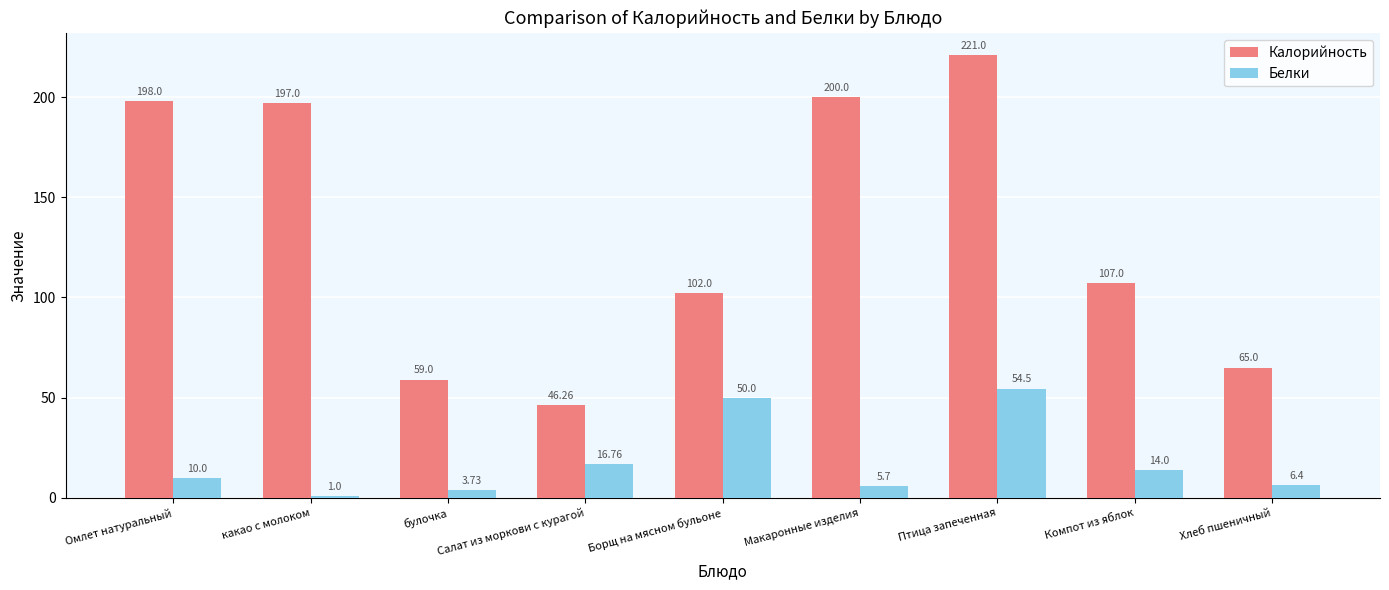

How many bars are there in total?

18